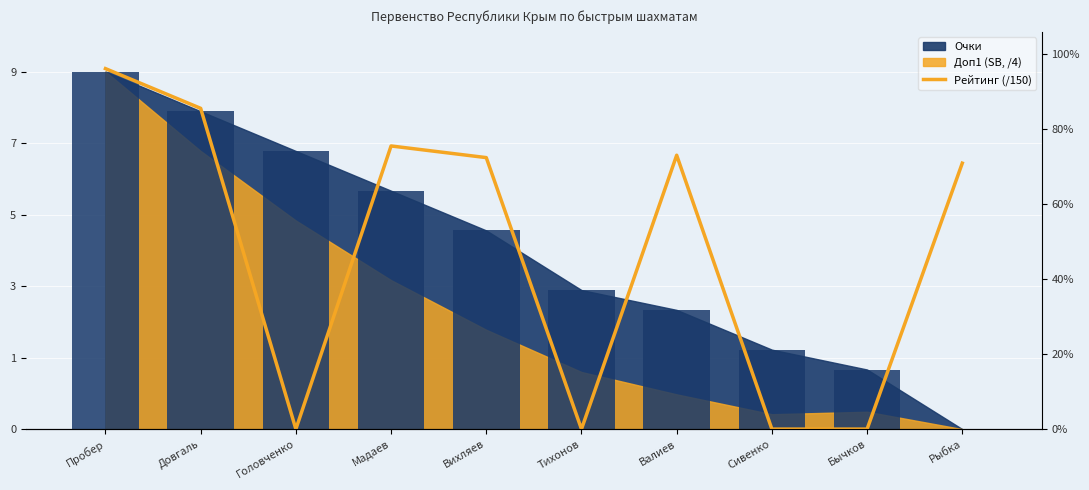

What is the difference between the maximum and second lowest values?

9.1